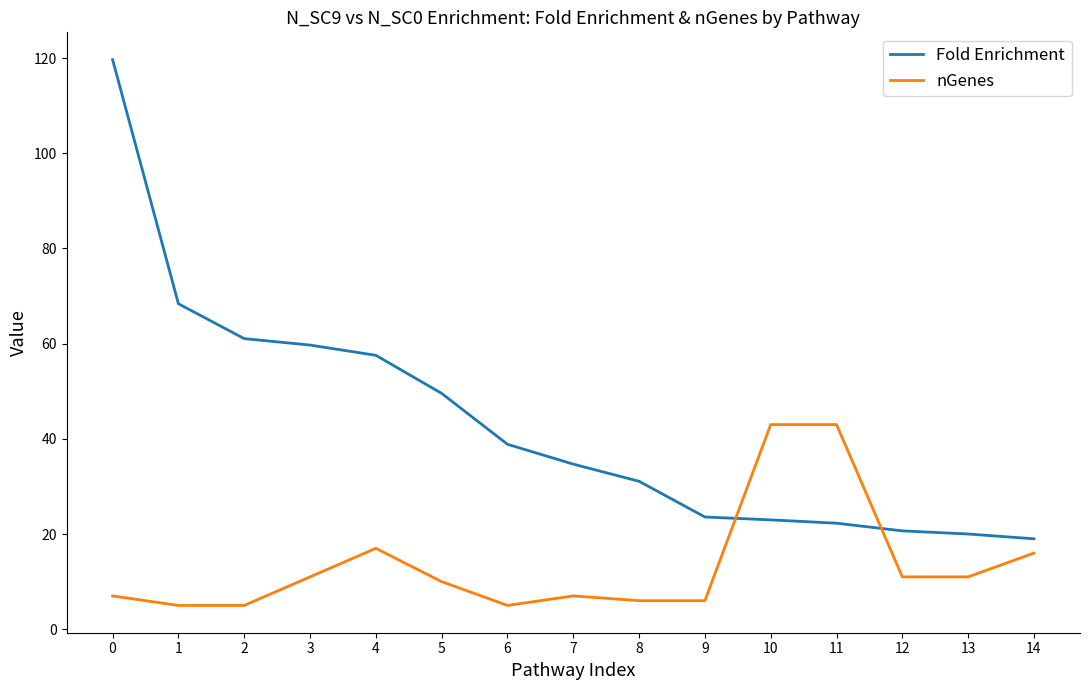

Is this an area chart (filled region under the line)?

No